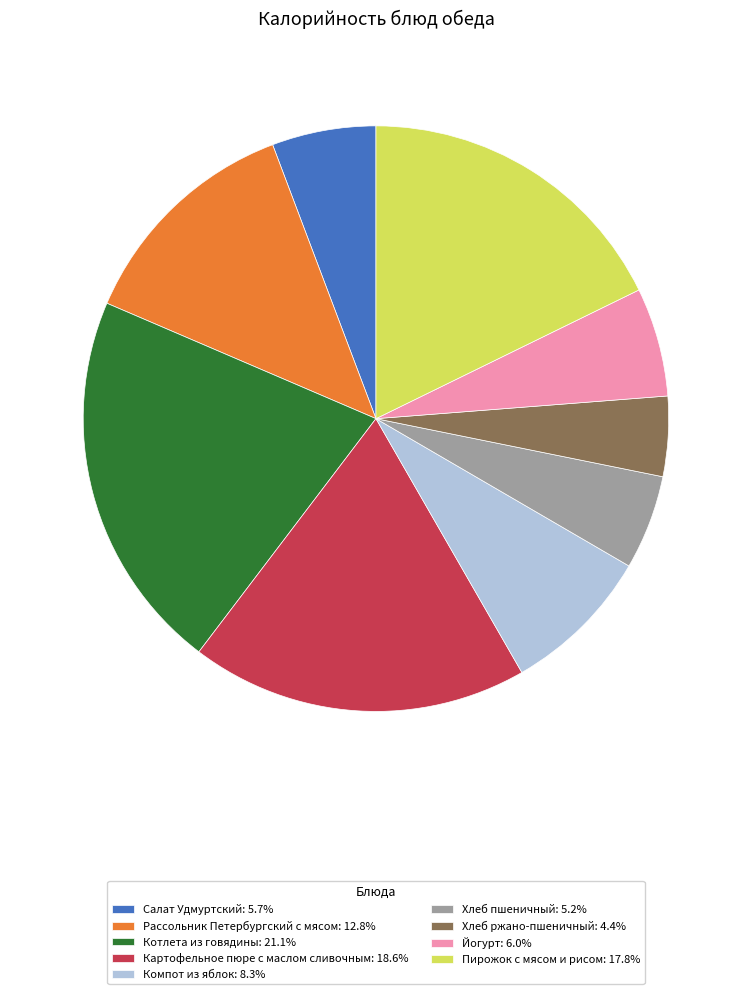

Is there a majority slice in this chart?

No